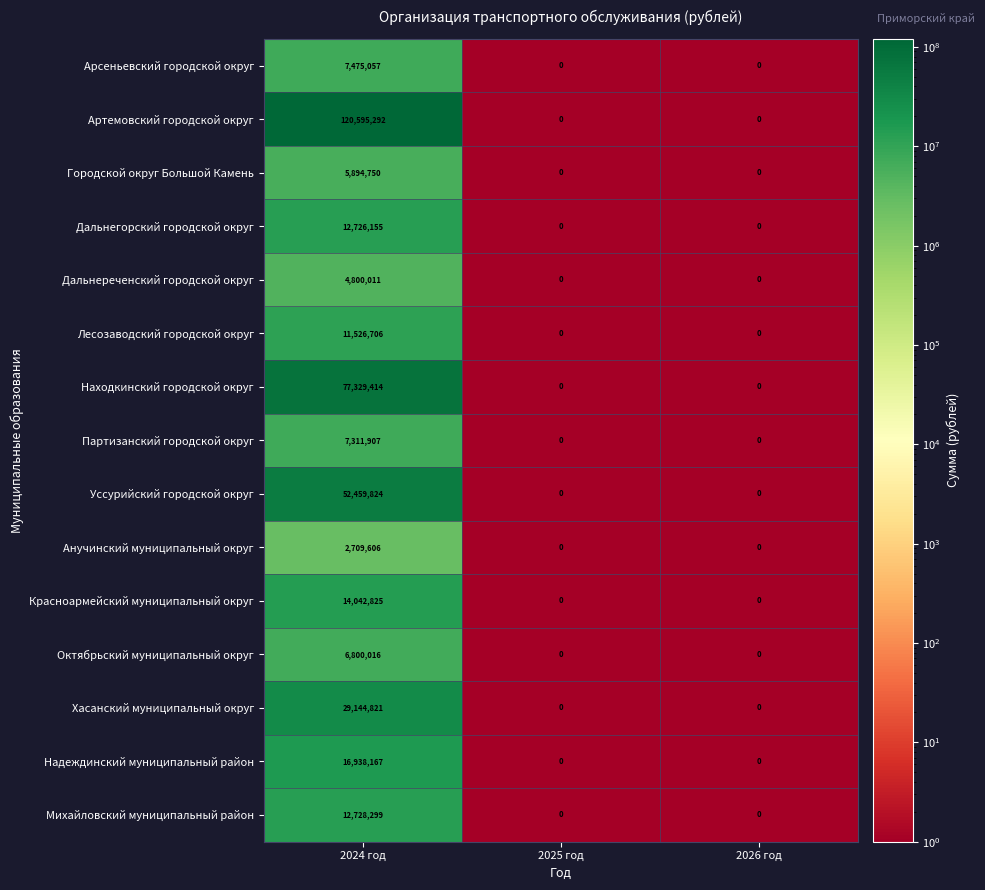

The Анучинский муниципальный округ series shows 0 at 2025 год. True or false?

True